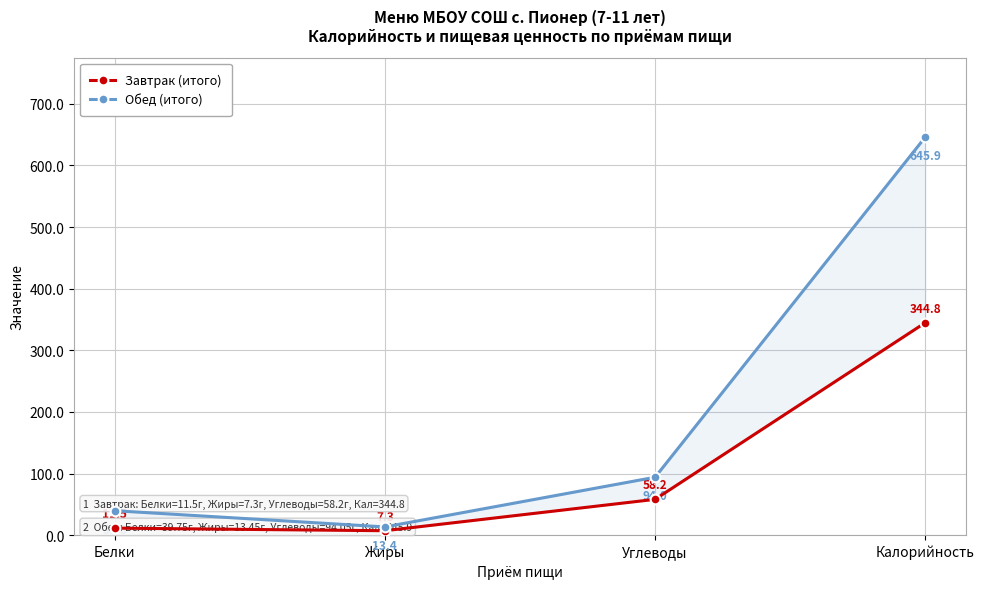

True or false: Завтрак (итого) and Обед (итого) intersect in this chart.

False